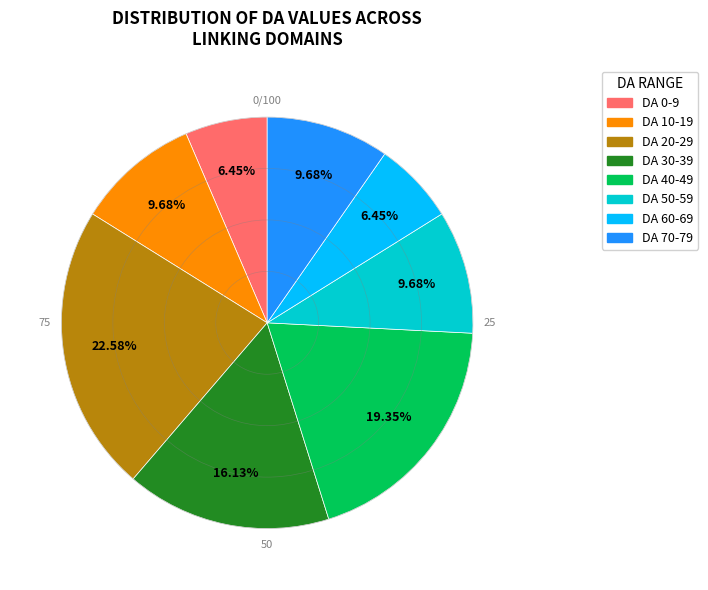

To the nearest percent, what is the difference between the largest and smallest slice percentages?

16%